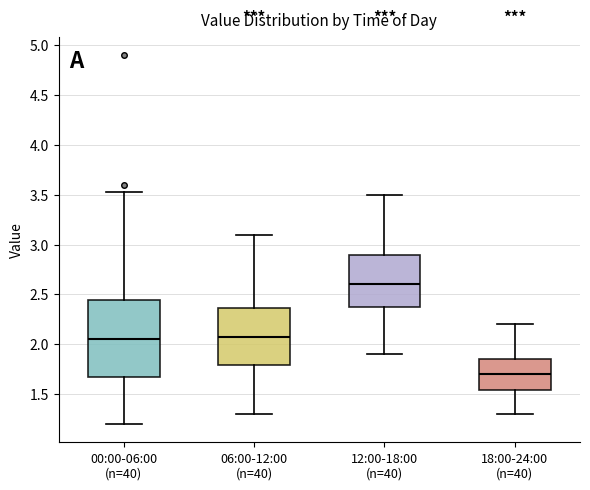

Where is the upper edge of the box for 00:00-06:00 (n=40) on the y-axis? The values are not printed on the chart, so give them approximately, as read against the axis.

2.45